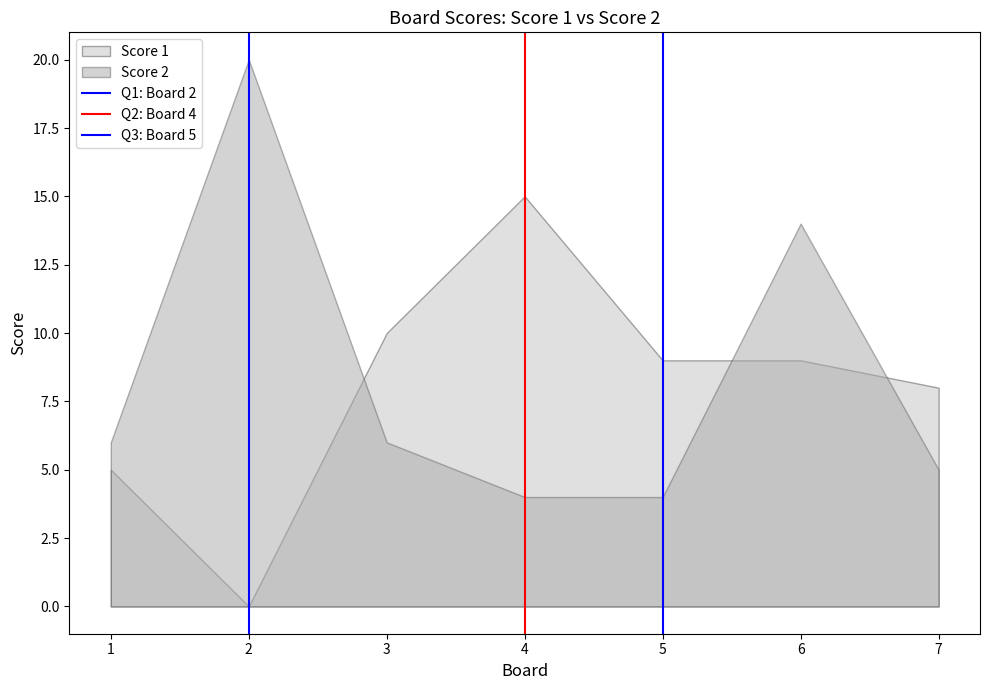

Is the value of Q3: Board 5 at 1 greater than the value of Q2: Board 4 at 1?

No